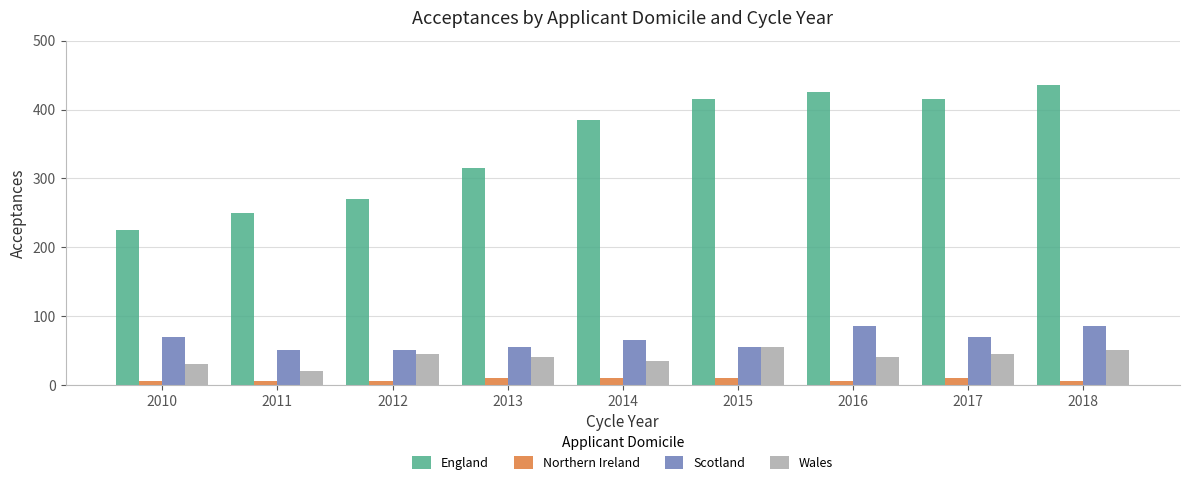

At 2018, list the series in order from smallest to largest.

Northern Ireland, Wales, Scotland, England